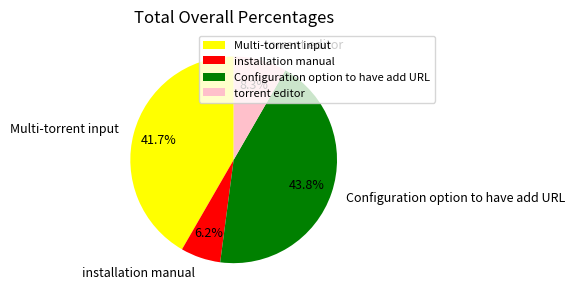

To the nearest percent, what is the average slice percentage?

25%